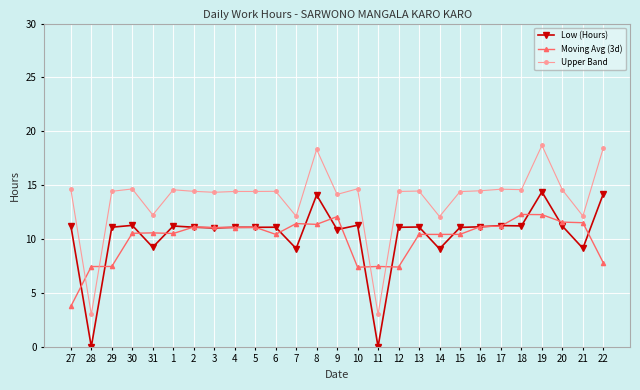

How many data points does each series have?

27